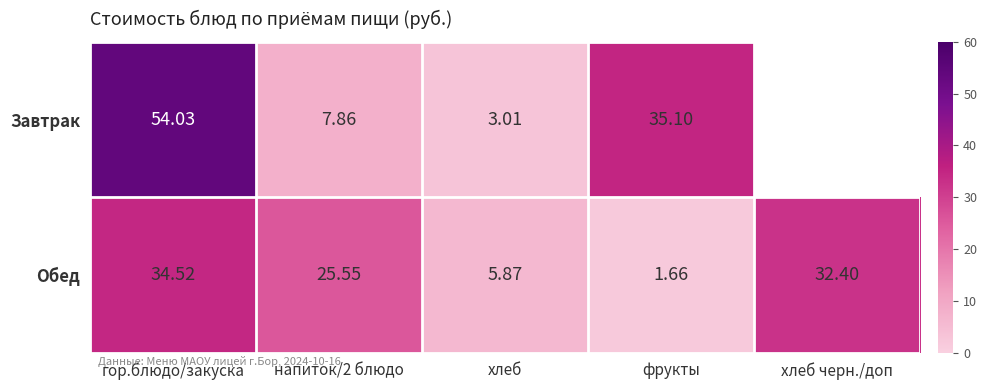

Rank the series at фрукты from lowest to highest value.

Обед, Завтрак